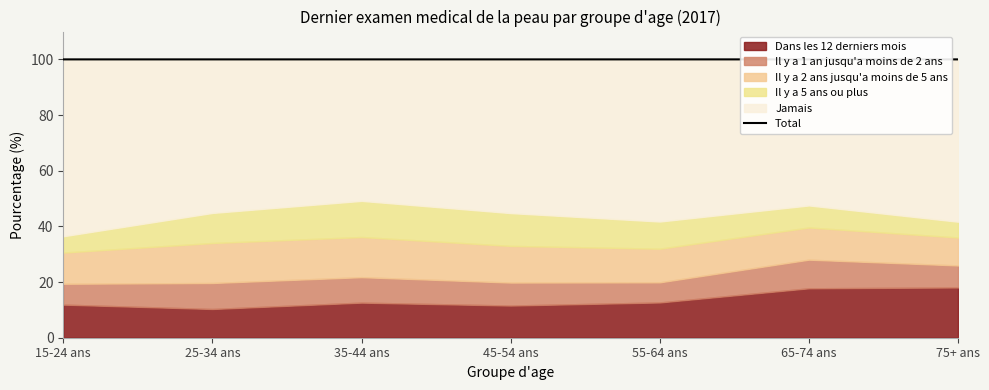

What position from the right is 35-44 ans?

5